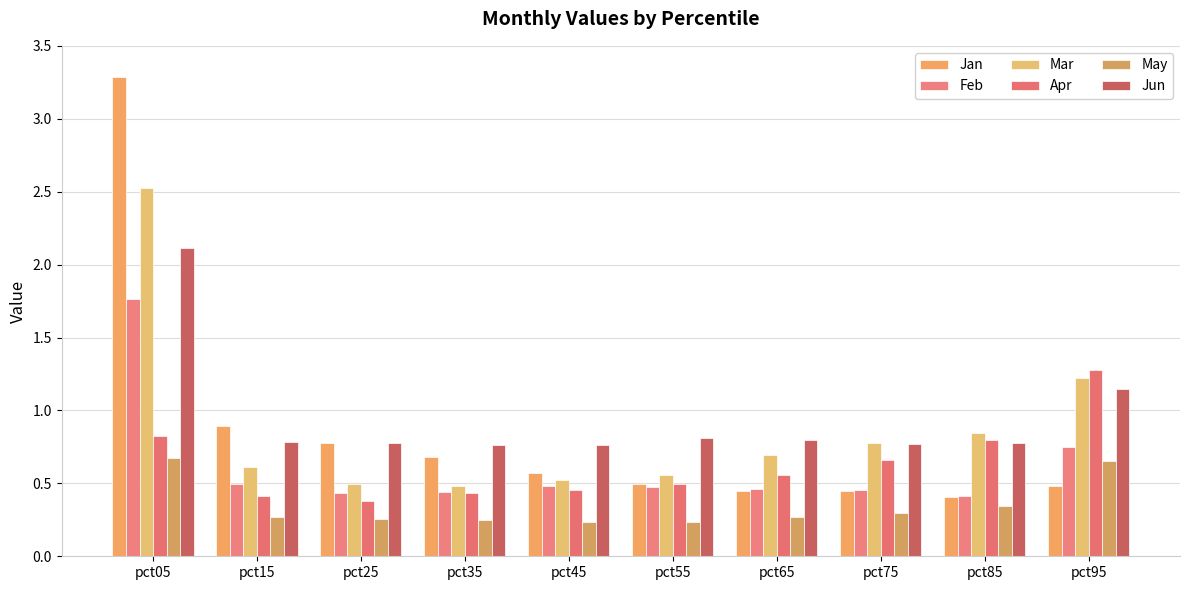

Which series has the widest spread of values?

Jan